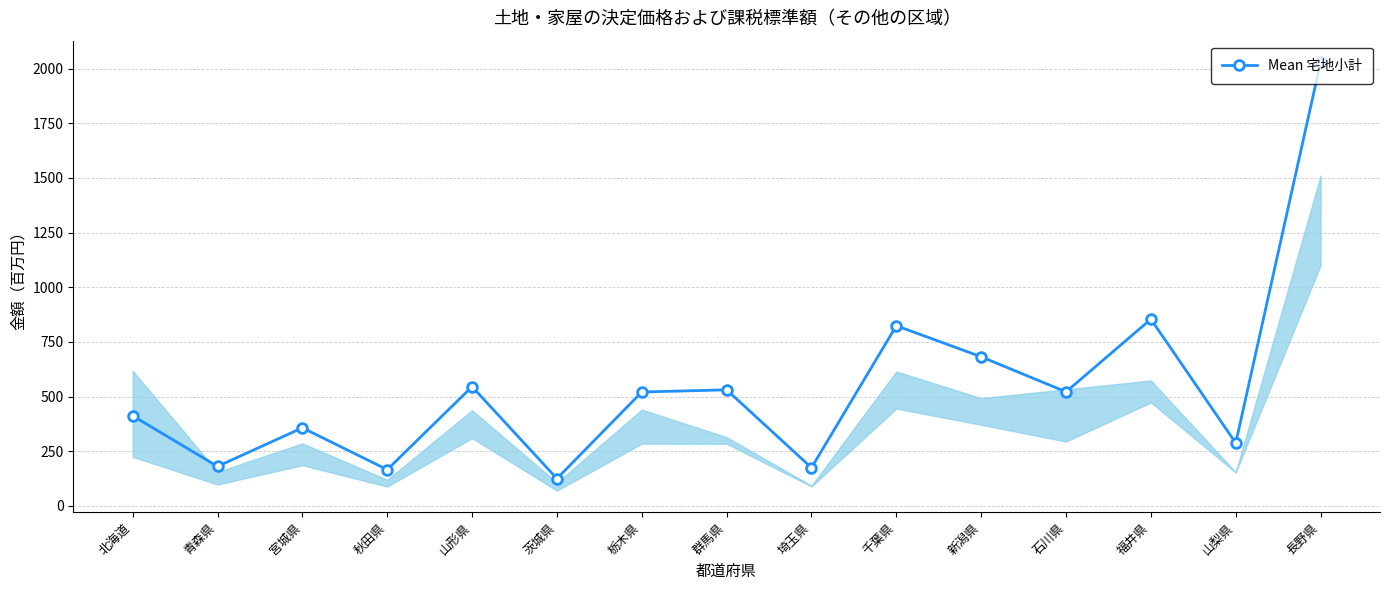

What is the average value?

547.7